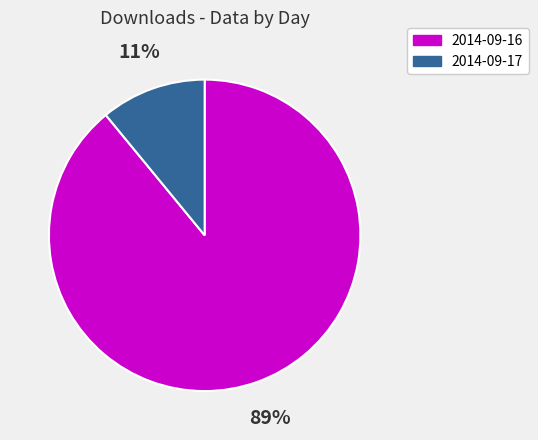

Do 2014-09-17 and 2014-09-16 together represent more than half of the pie?

Yes